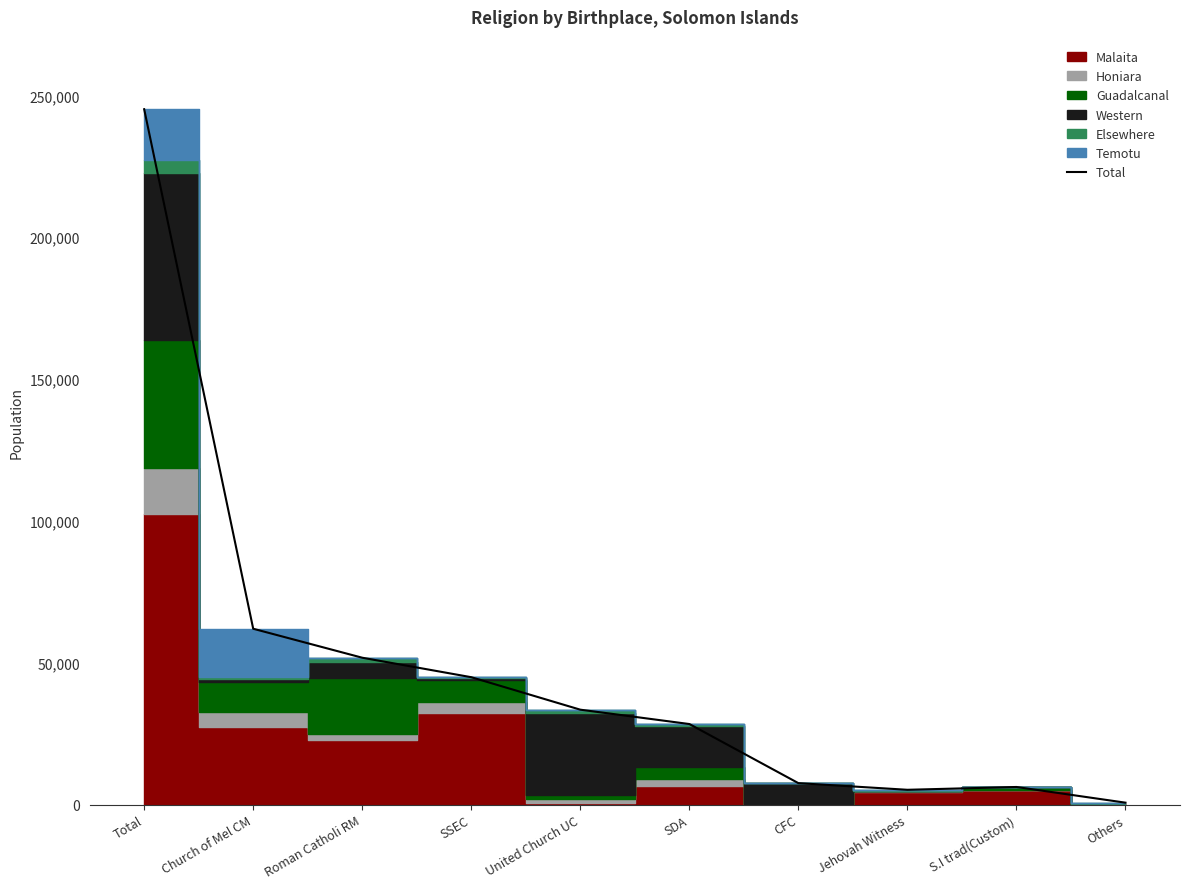

How many points are higher than both their immediate neighbors (excluding endpoints)?

1